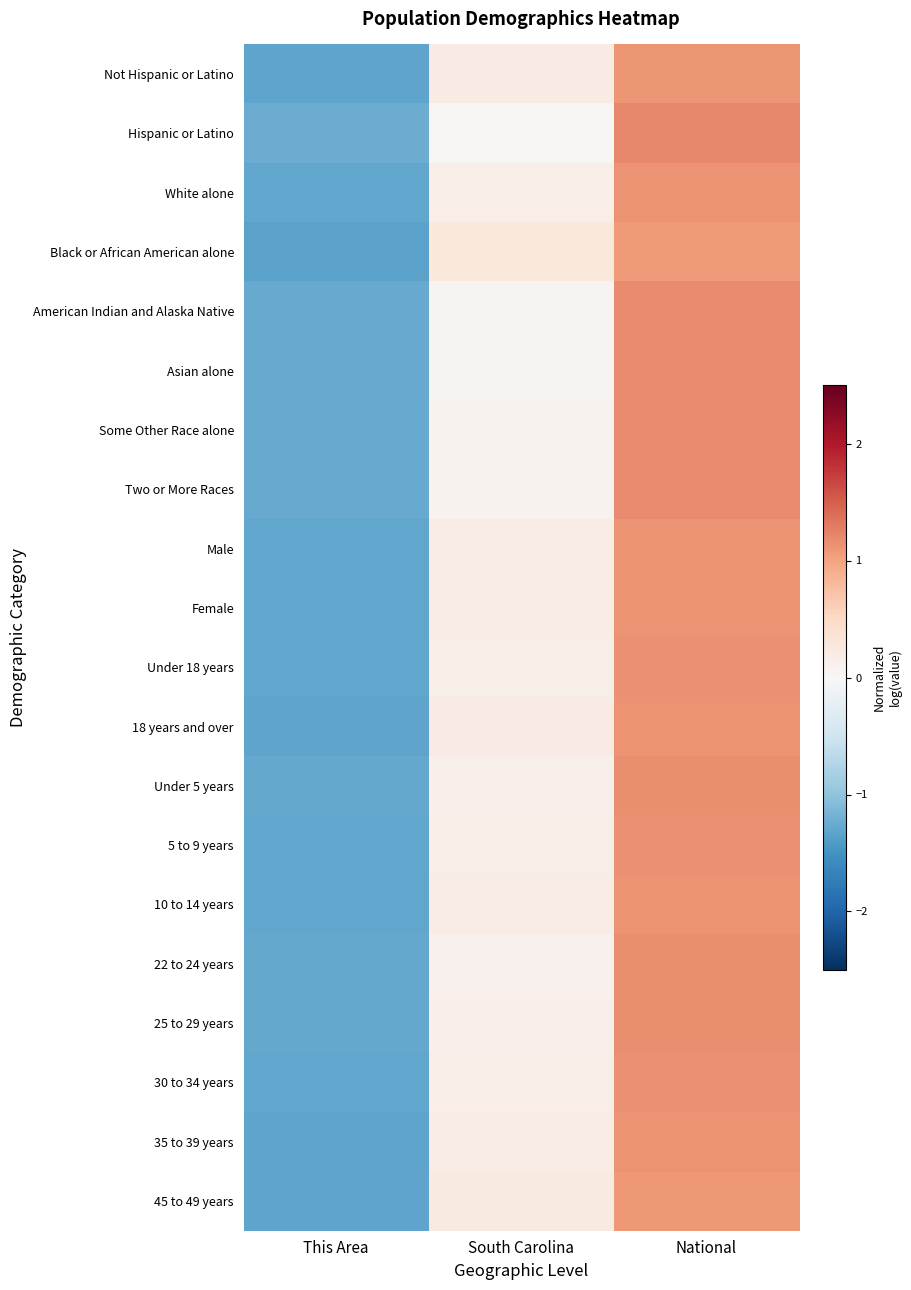

Reading left to right, extract all data points from this chart.

Not Hispanic or Latino: This Area=-1.3	South Carolina=0.2	National=1.1
Hispanic or Latino: This Area=-1.2	South Carolina=0.0	National=1.2
White alone: This Area=-1.3	South Carolina=0.2	National=1.1
Black or African American alone: This Area=-1.3	South Carolina=0.3	National=1.1
American Indian and Alaska Native: This Area=-1.3	South Carolina=0.1	National=1.2
Asian alone: This Area=-1.3	South Carolina=0.1	National=1.2
Some Other Race alone: This Area=-1.3	South Carolina=0.1	National=1.2
Two or More Races: This Area=-1.3	South Carolina=0.1	National=1.2
Male: This Area=-1.3	South Carolina=0.2	National=1.1
Female: This Area=-1.3	South Carolina=0.2	National=1.1
Under 18 years: This Area=-1.3	South Carolina=0.2	National=1.1
18 years and over: This Area=-1.3	South Carolina=0.2	National=1.1
Under 5 years: This Area=-1.3	South Carolina=0.1	National=1.2
5 to 9 years: This Area=-1.3	South Carolina=0.2	National=1.1
10 to 14 years: This Area=-1.3	South Carolina=0.2	National=1.1
22 to 24 years: This Area=-1.3	South Carolina=0.1	National=1.2
25 to 29 years: This Area=-1.3	South Carolina=0.1	National=1.2
30 to 34 years: This Area=-1.3	South Carolina=0.2	National=1.1
35 to 39 years: This Area=-1.3	South Carolina=0.2	National=1.1
45 to 49 years: This Area=-1.3	South Carolina=0.2	National=1.1